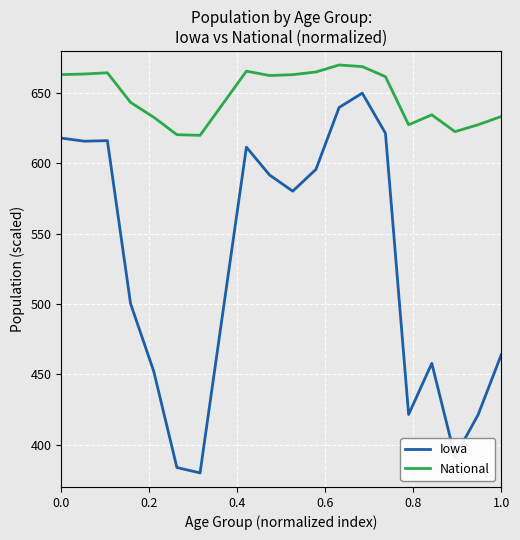

Which series has the largest total across all categories?

National